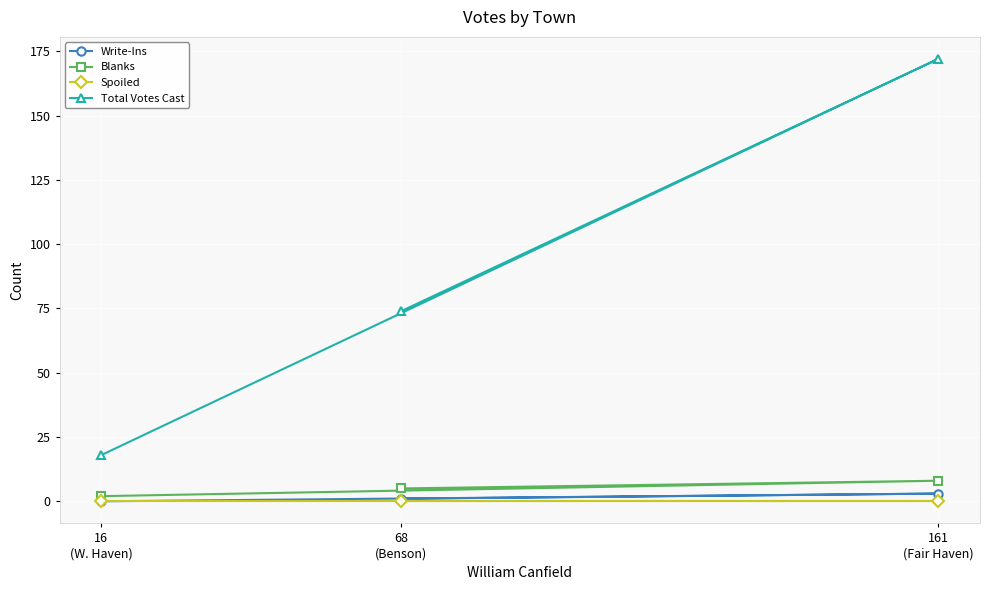

What is the sum of all Write-Ins values?

4